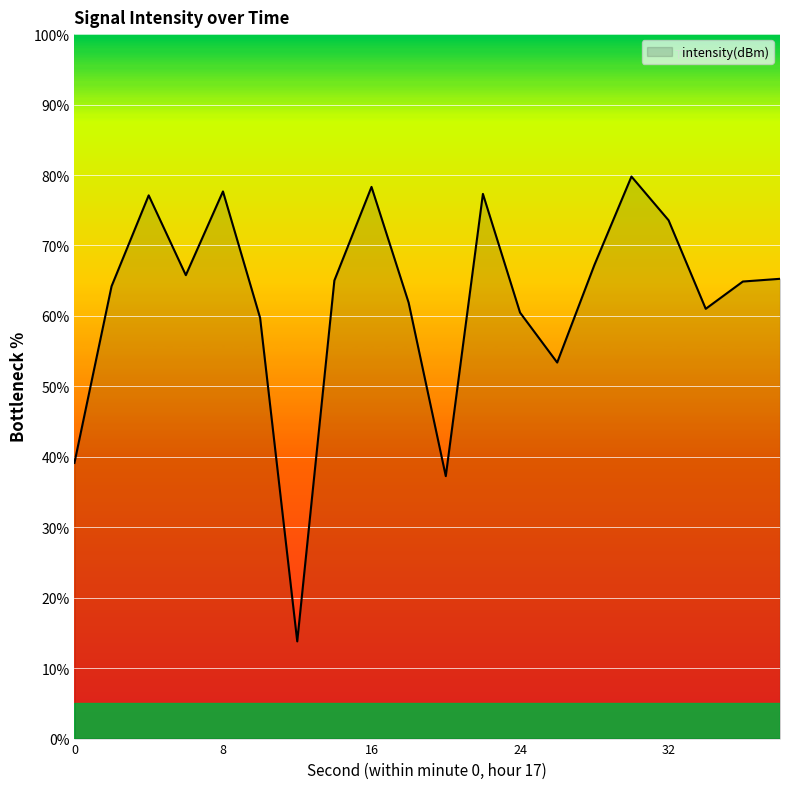

How many lines are shown in the chart?

1